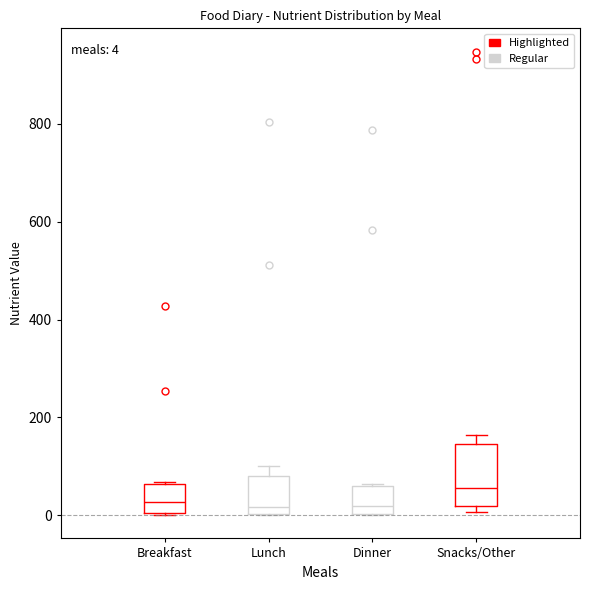

Which box is the tallest, from its lower edge to its upper edge?

Snacks/Other